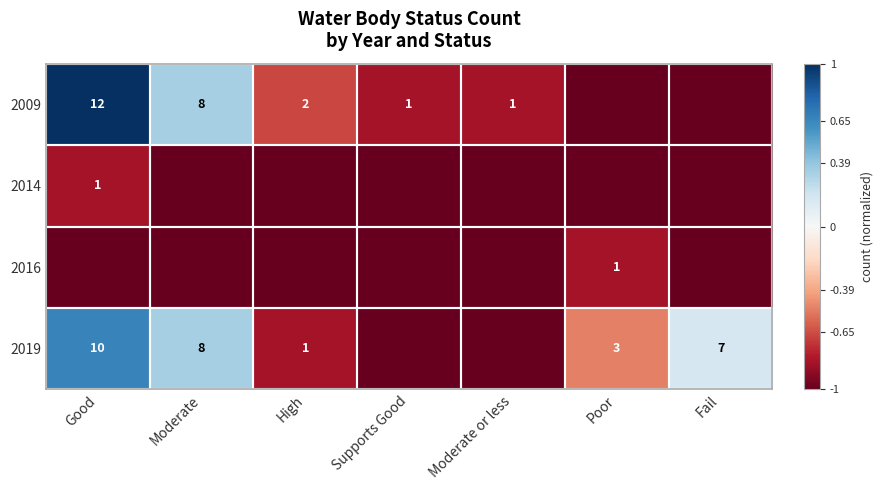

True or false: 2009 has a value of 14 at Moderate.

False